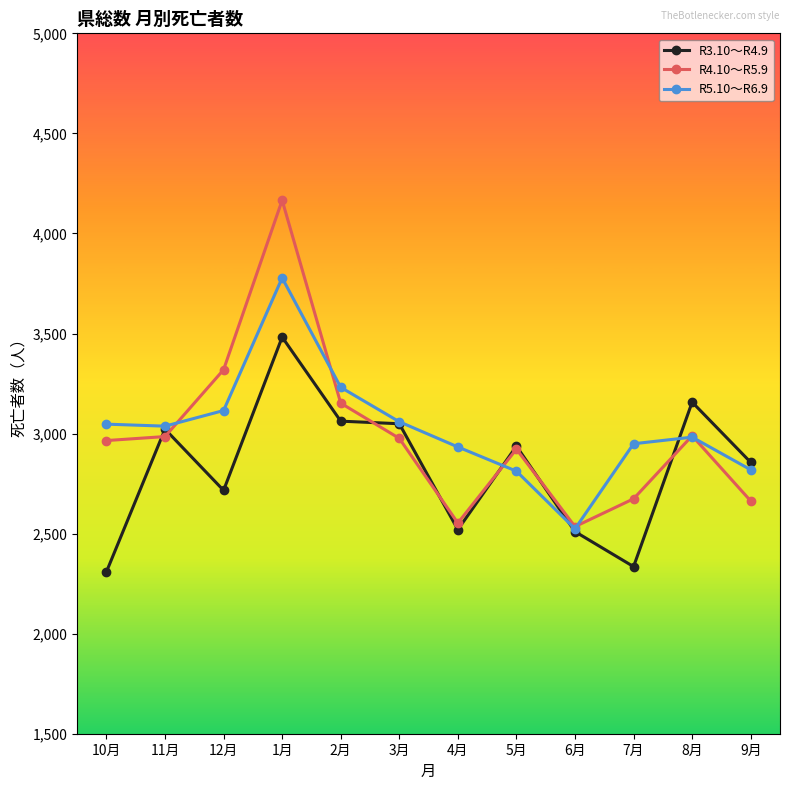

The R5.10～R6.9 series shows 3059 at 3月. True or false?

True